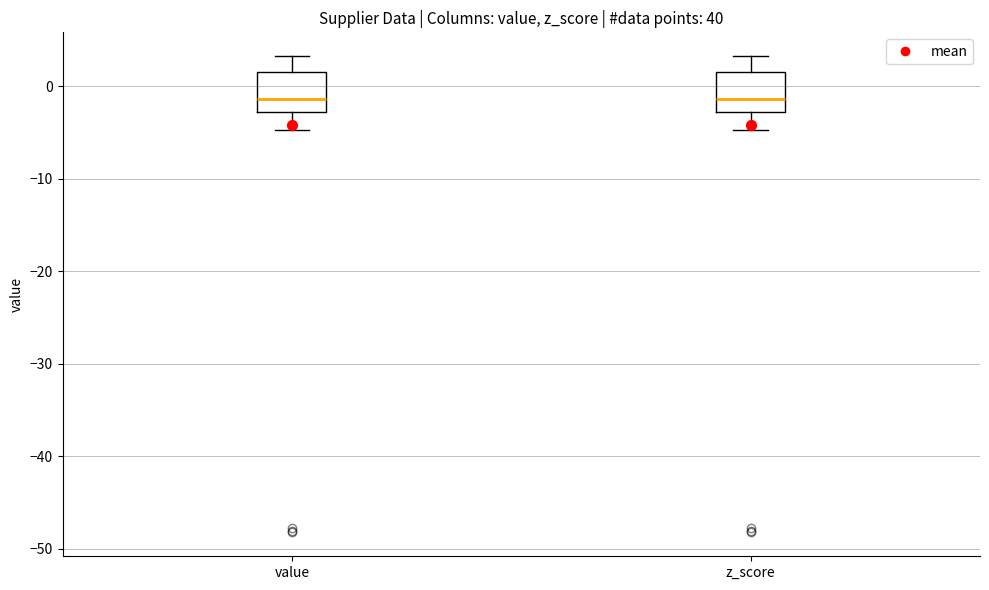

Where does the lower whisker of the box for z_score end on the y-axis? The values are not printed on the chart, so give them approximately, as read against the axis.

-5